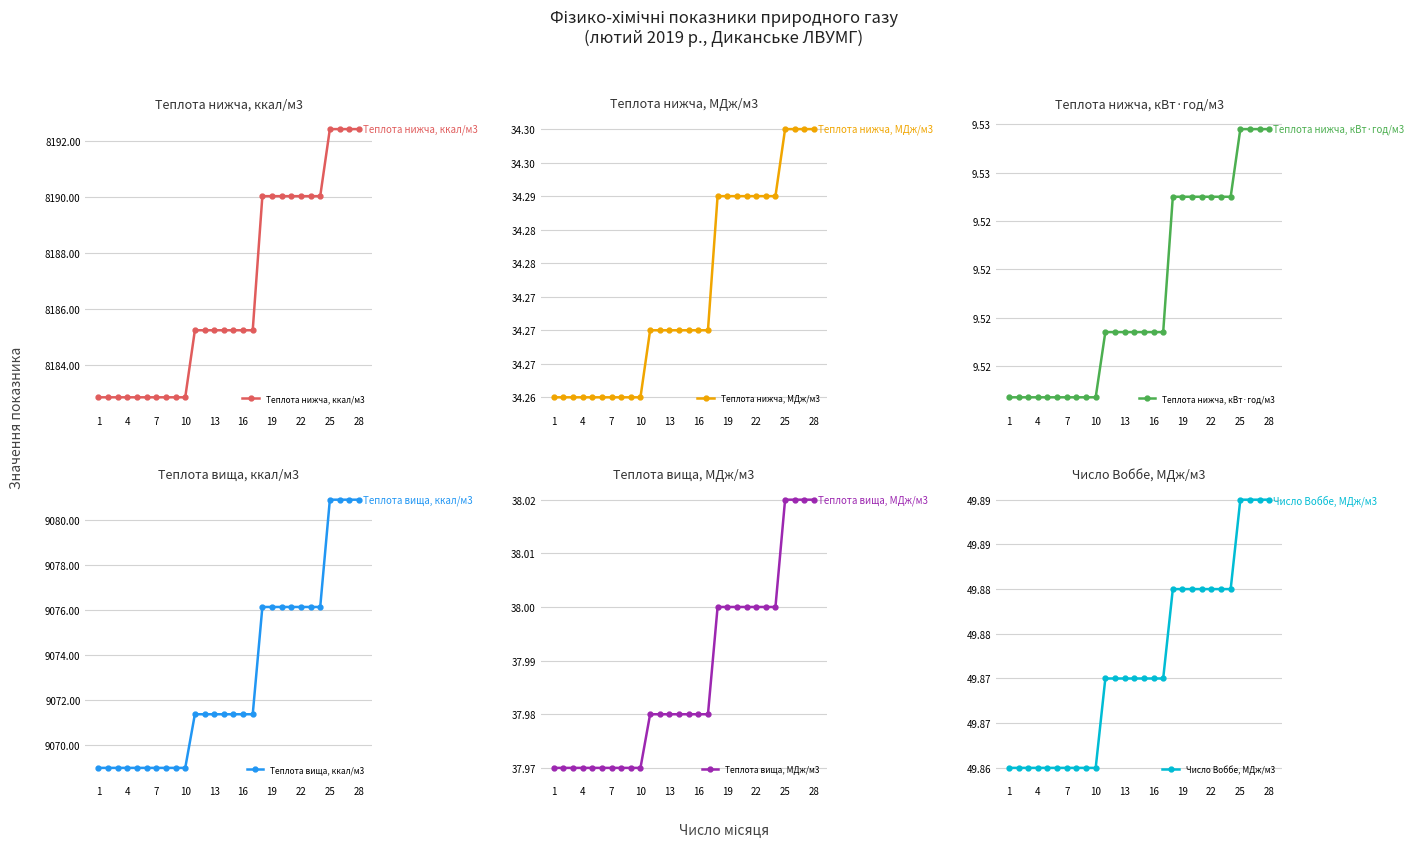

The Теплота нижча, ккал/м3 series shows 8182.9 at 4. True or false?

True